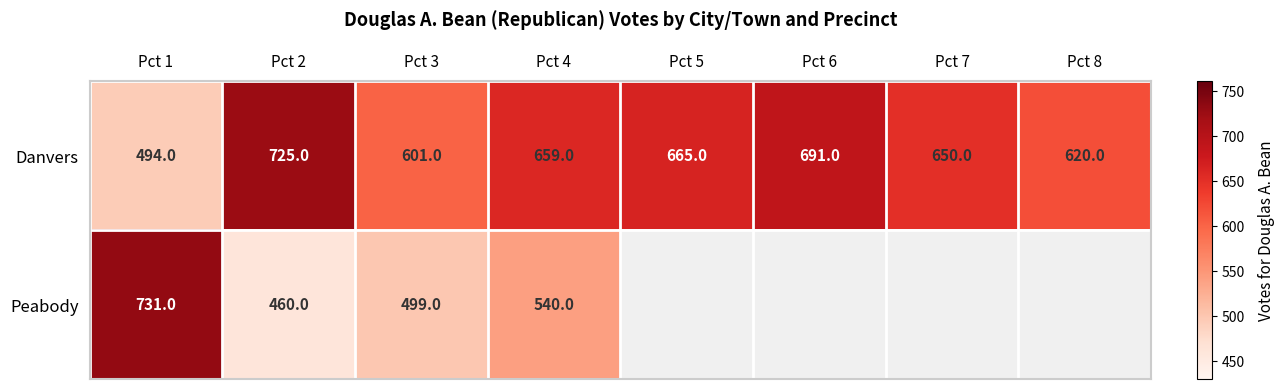

What is the average value of the Danvers series?

638